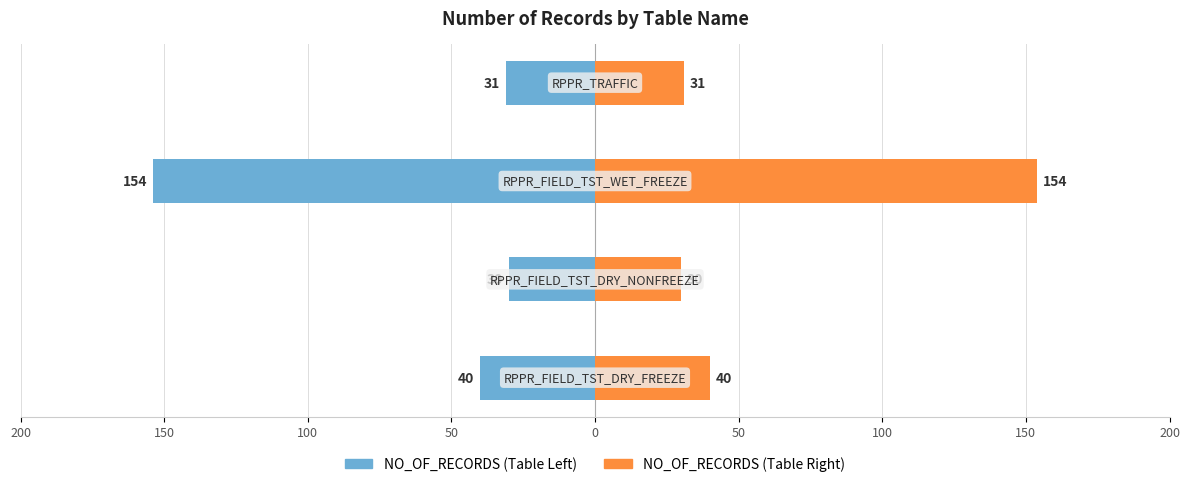

Which series has the largest range (max minus min)?

NO_OF_RECORDS (Left)